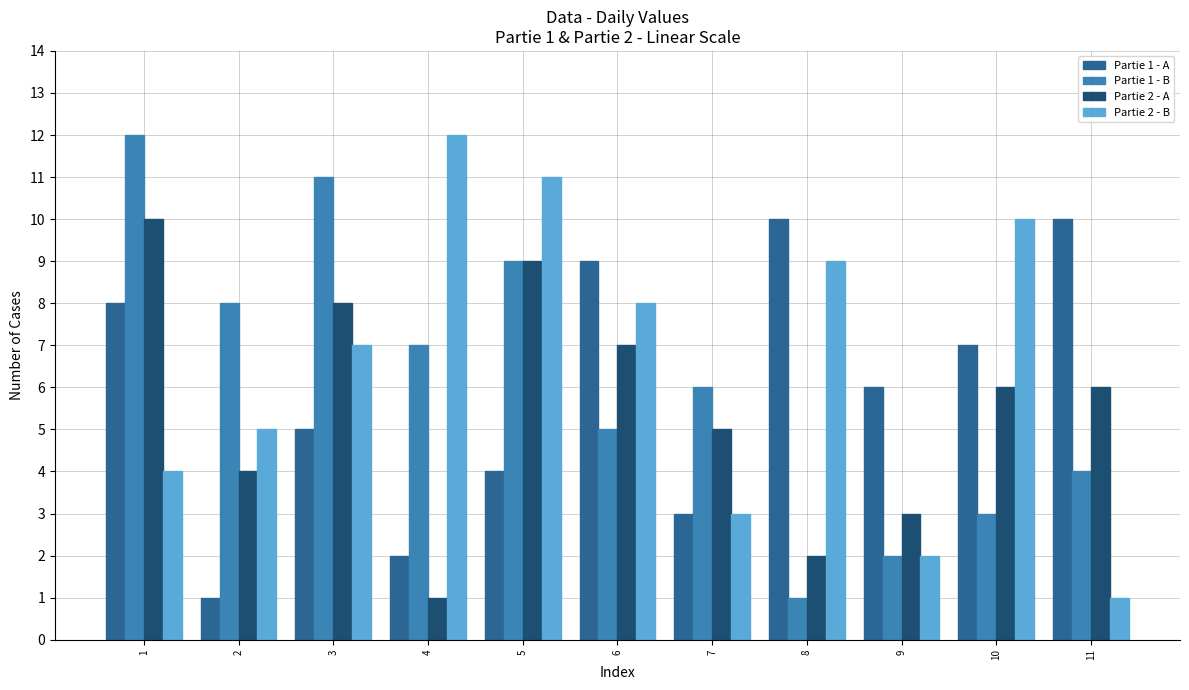

Which series changed the most between 4 and 5?

Partie 2 - A